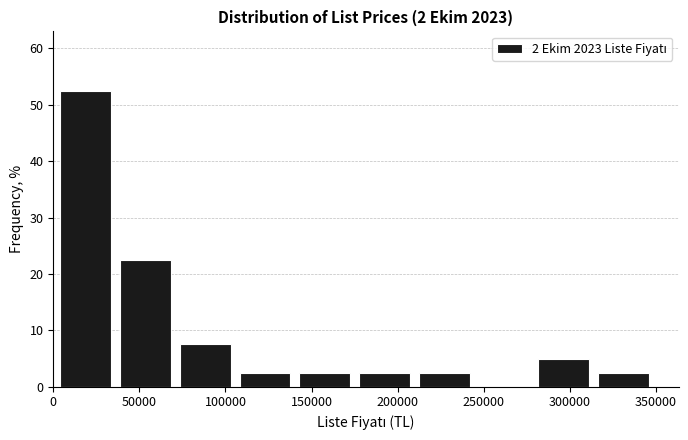

Reading left to right, list every bar in this chart as the range it spans on the x-axis followed by its height. Neither the bar edges nor the heights are printed on the chart, so give them approximately, as read against the axes.

0 to 35000: 53
35000 to 70000: 23
70000 to 105000: 8
105000 to 140000: 3
140000 to 175000: 3
175000 to 210000: 3
210000 to 245000: 3
245000 to 280000: 0
280000 to 315000: 5
315000 to 350000: 3